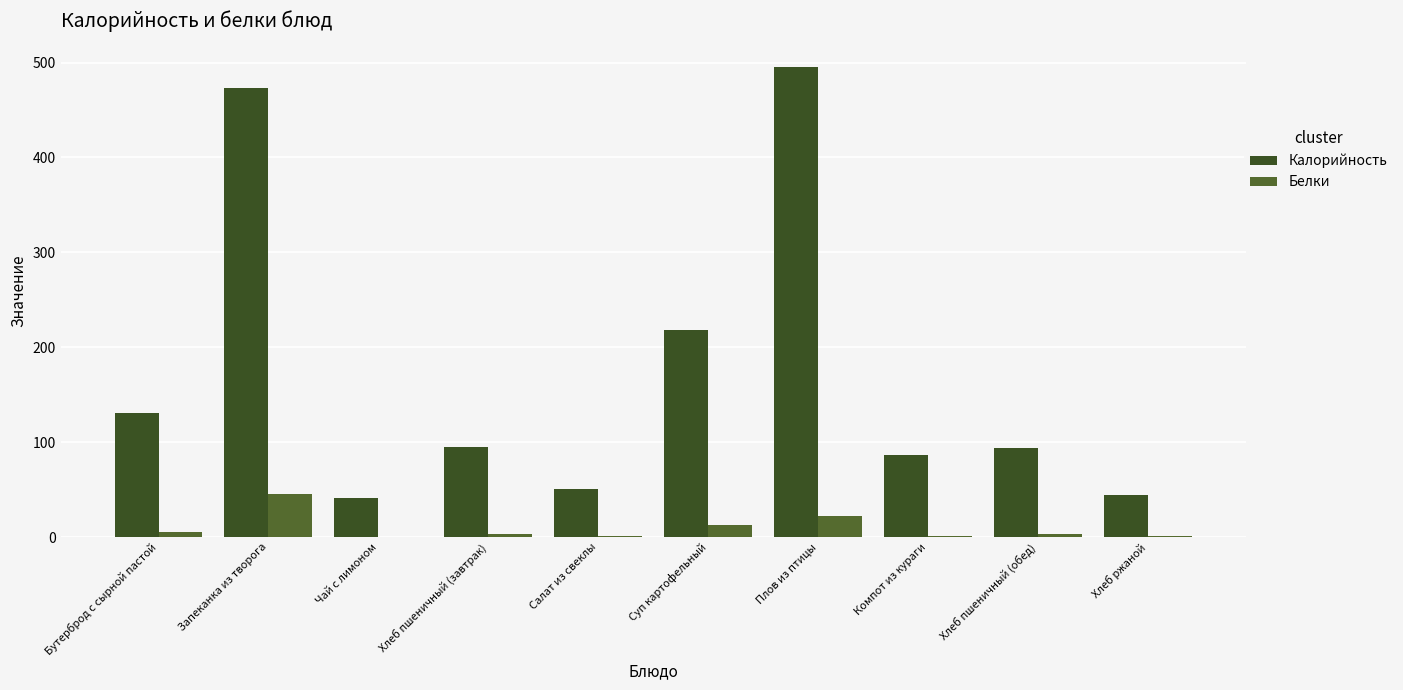

Rank the series by their maximum value, from highest to lowest.

Калорийность, Белки